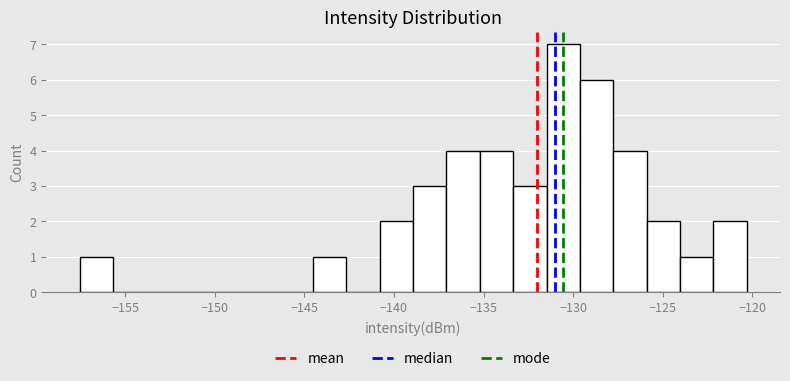

Read against the x-axis, roughly where is the centre of the tallest bar?

-130.5